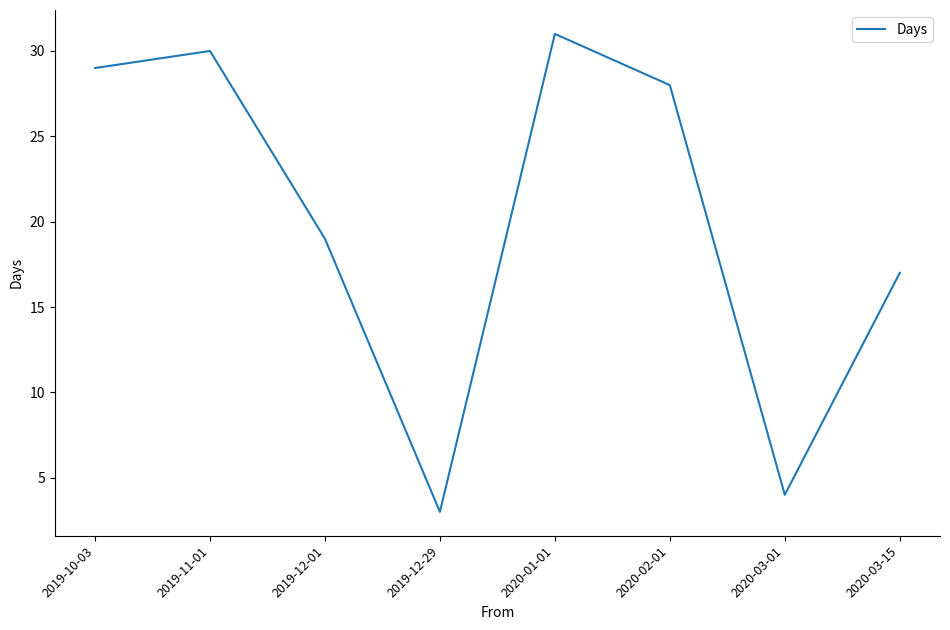

True or false: the data shows 10 at 2019-12-01.

False